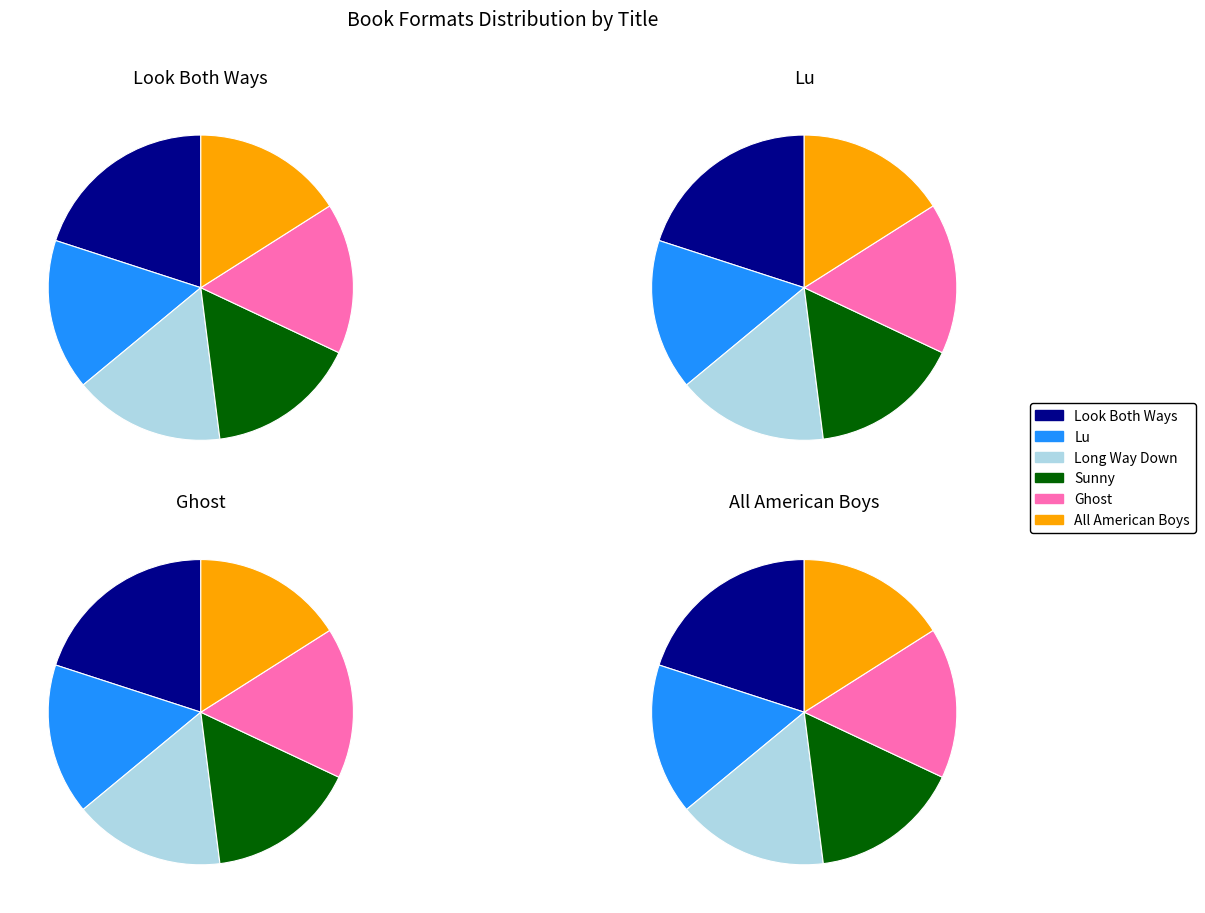

The Sunny slice represents 29% of the pie. True or false?

False